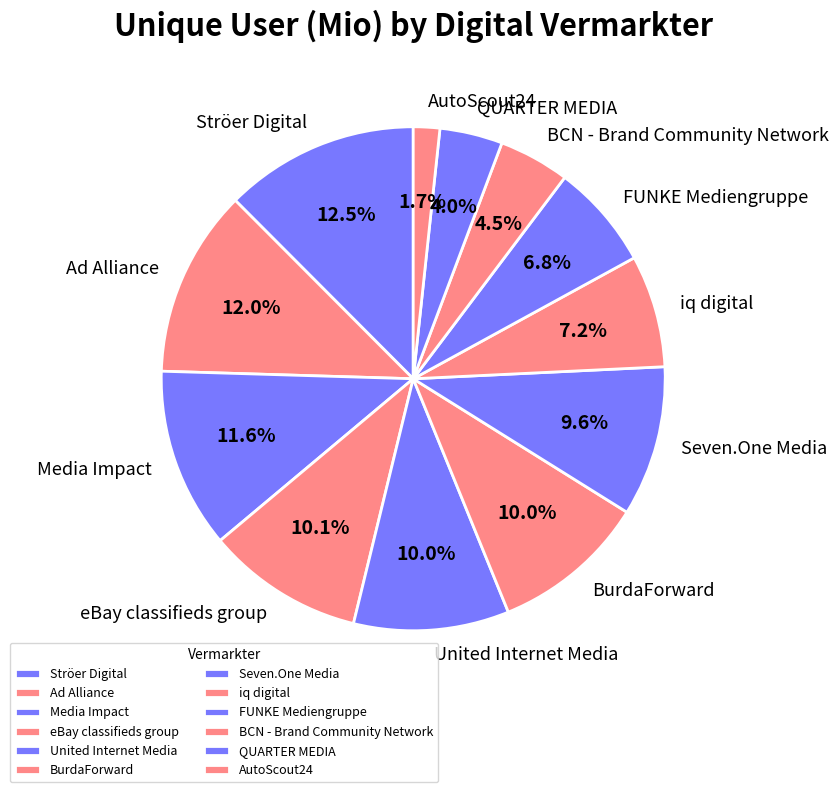

Count the number of slices in the pie.

12